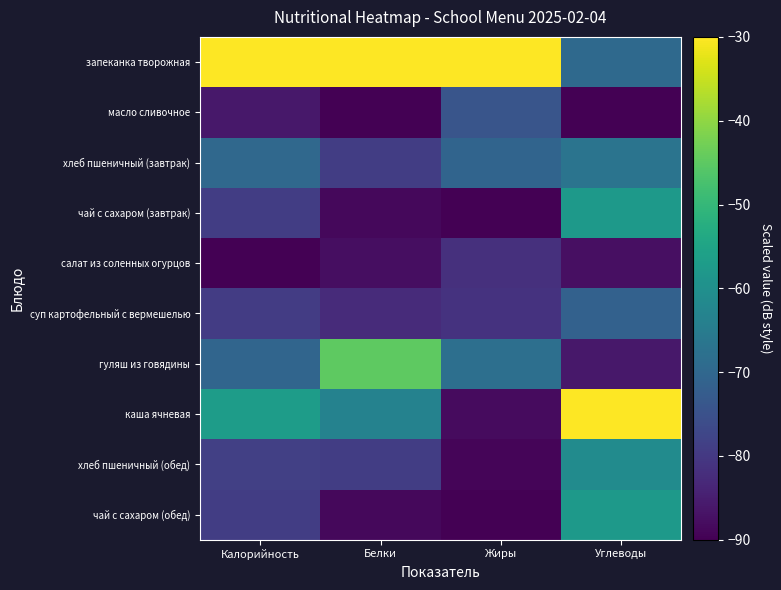

Between Жиры and Углеводы, which series saw the biggest shift?

каша ячневая